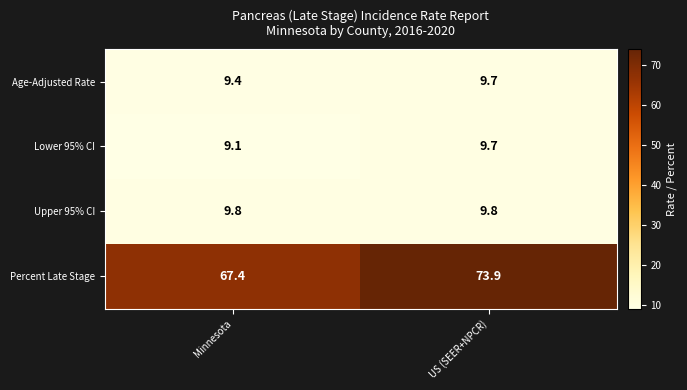

At which category is the sum across all series the highest?

US (SEER+NPCR)